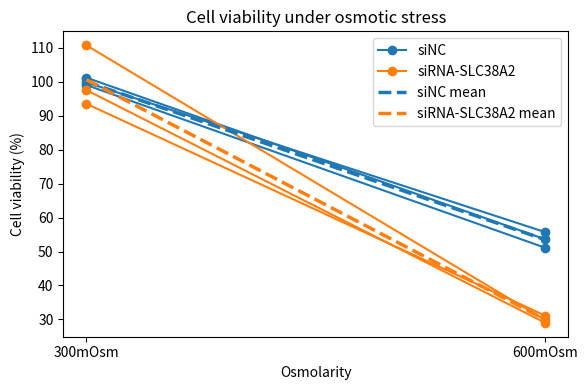

How many data points in siNC are above 99?

1